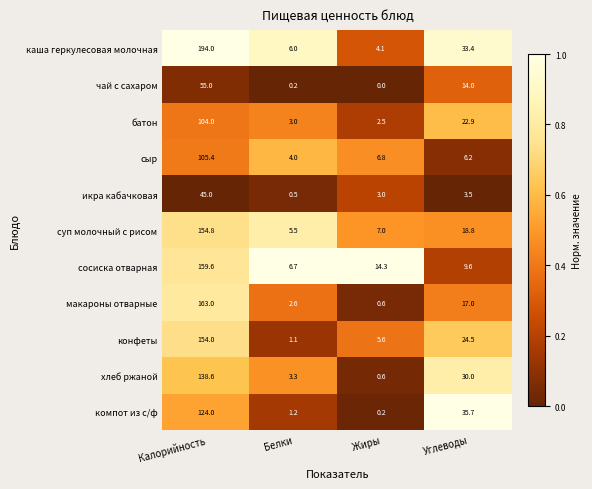

What is the average value of the батон series?

33.1